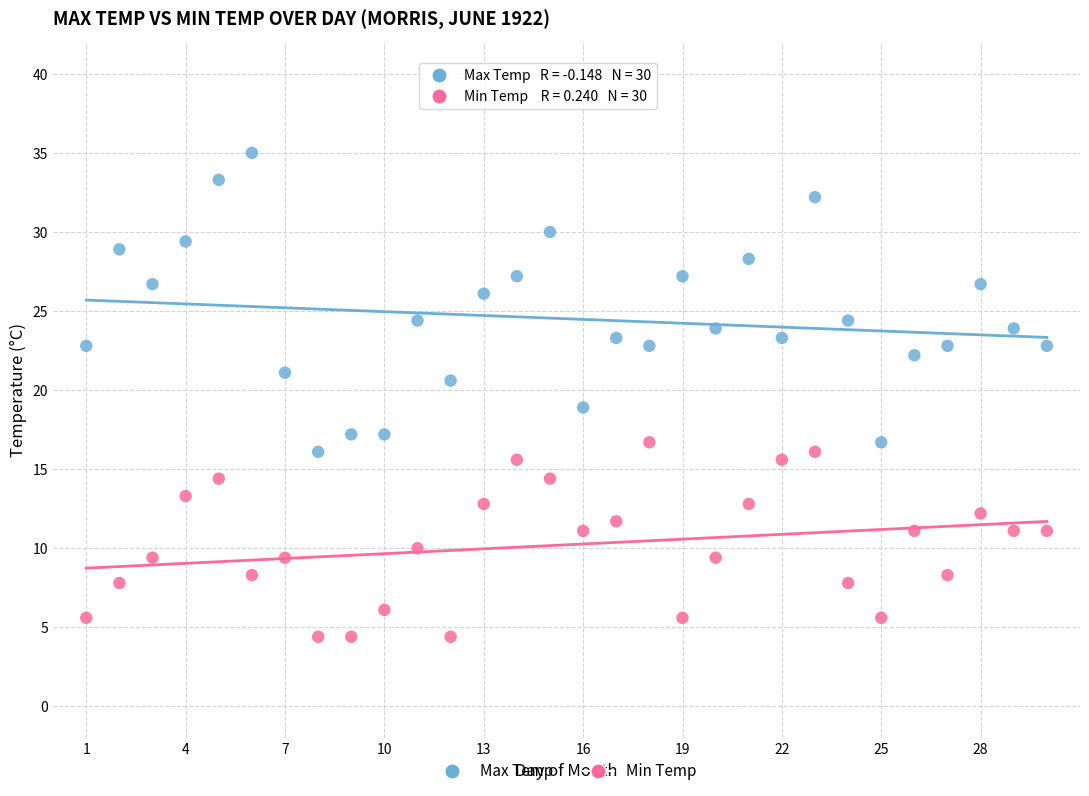

Which series contains the lowest Y value?

Min Temp